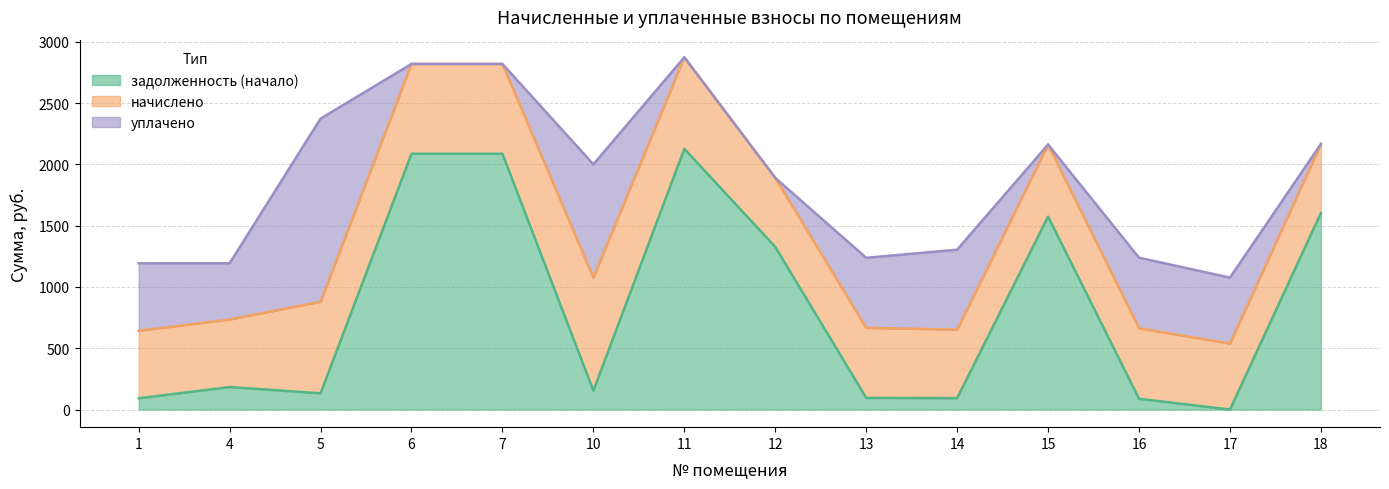

At how many categories does at least one series exceed 1550?

5